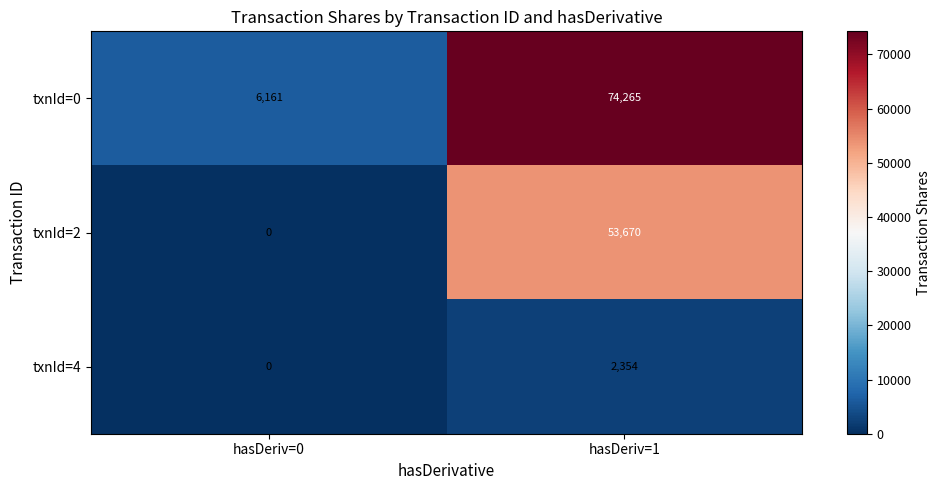

Reading left to right, extract all data points from this chart.

txnId=0: hasDeriv=0=6161	hasDeriv=1=74265
txnId=2: hasDeriv=0=0	hasDeriv=1=53670
txnId=4: hasDeriv=0=0	hasDeriv=1=2354